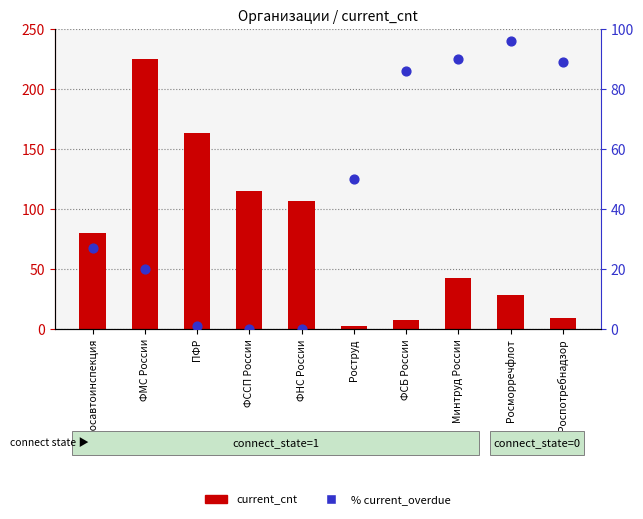

Which series contains the lowest Y value?

% current_overdue